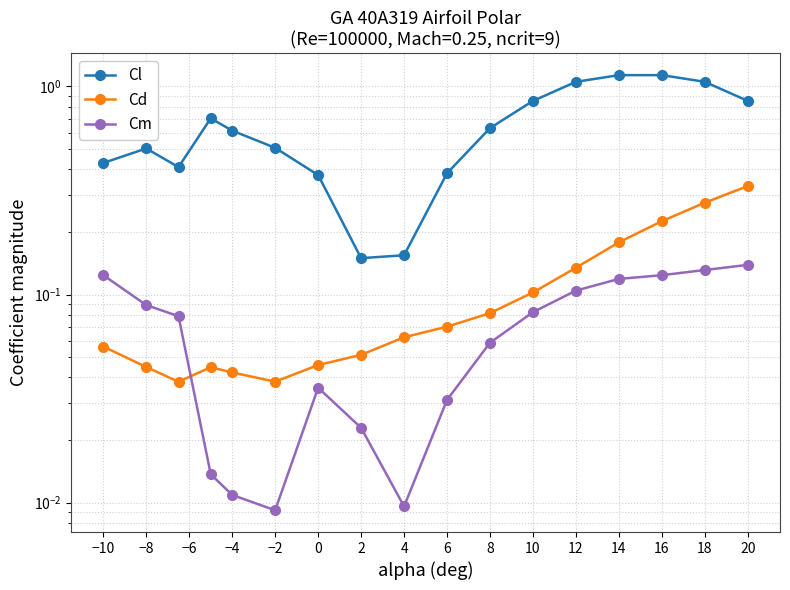

Rank the series at −8 from highest to lowest value.

Cl, Cm, Cd